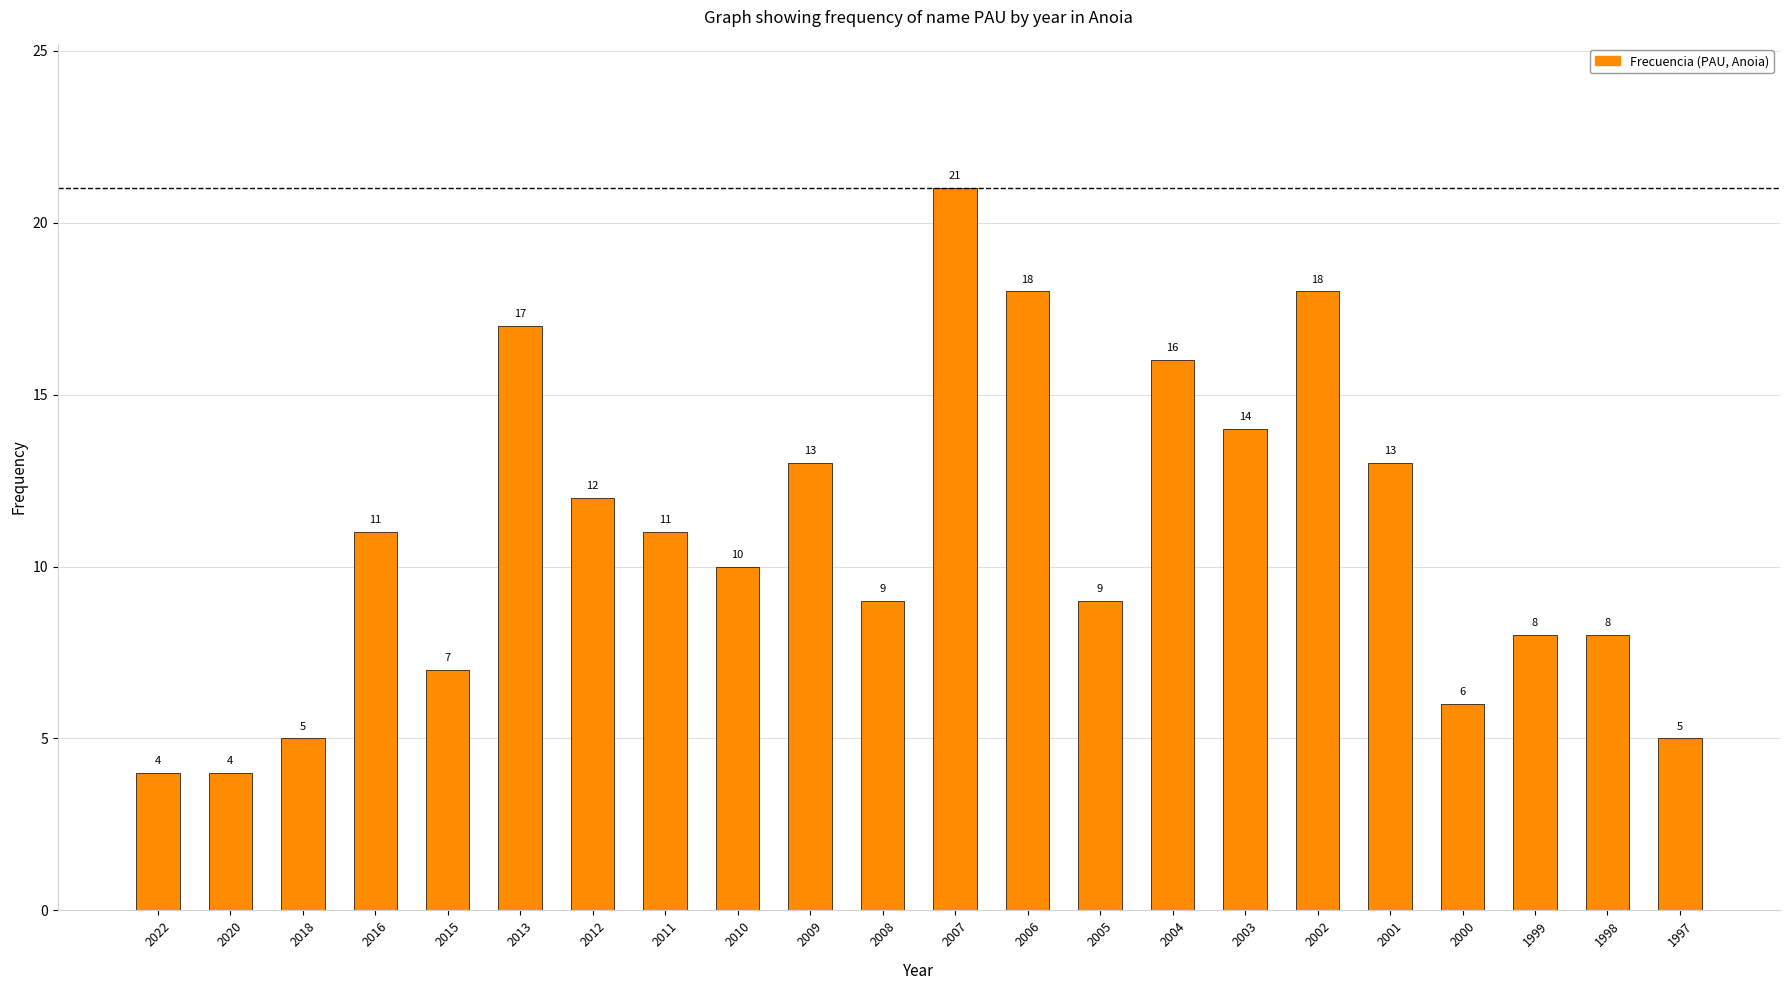

What is the sum of the values at 2009 and 2003?

27